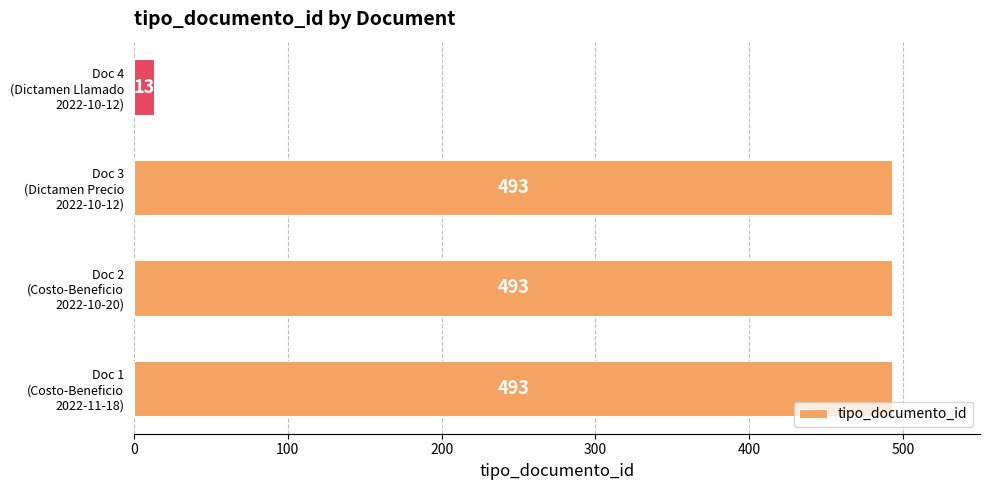

What is the maximum value shown in the chart?

493